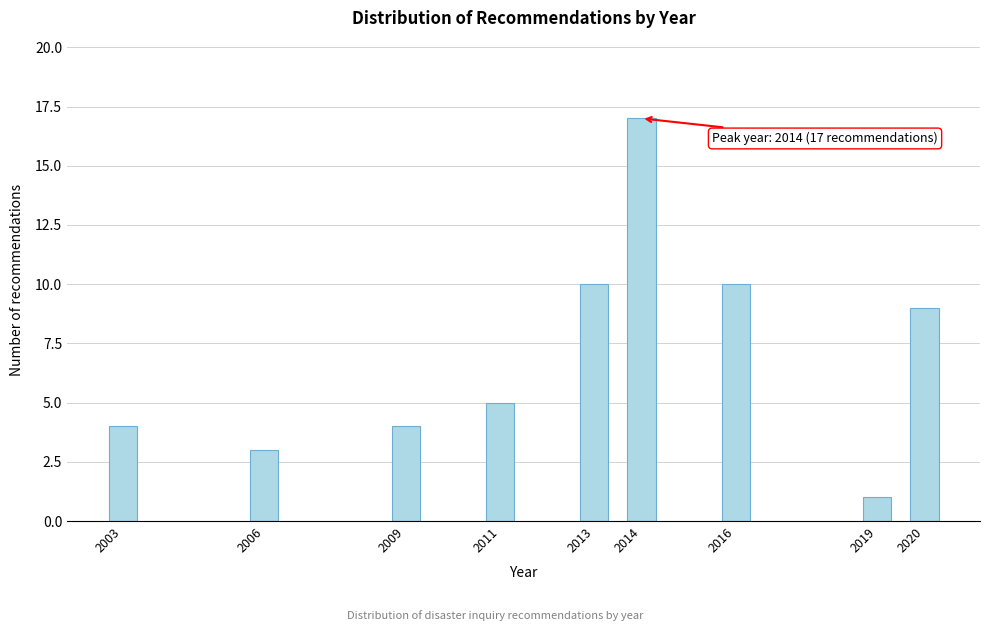

Reading left to right, extract all data points from this chart.

4	3	4	5	10	17	10	1	9